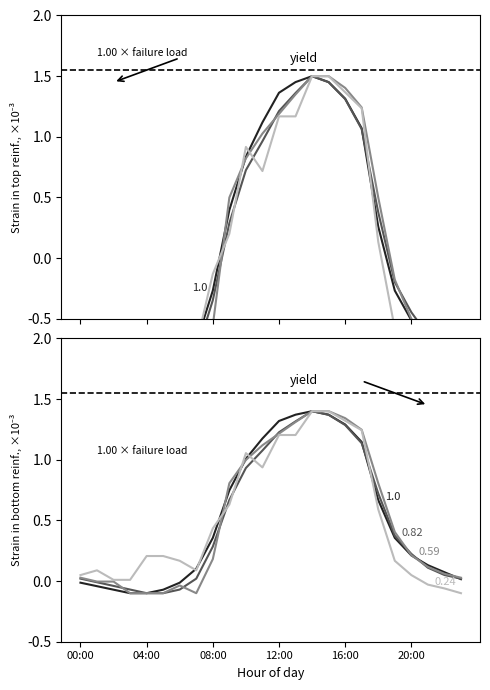

What position from the left is 12:00?

4